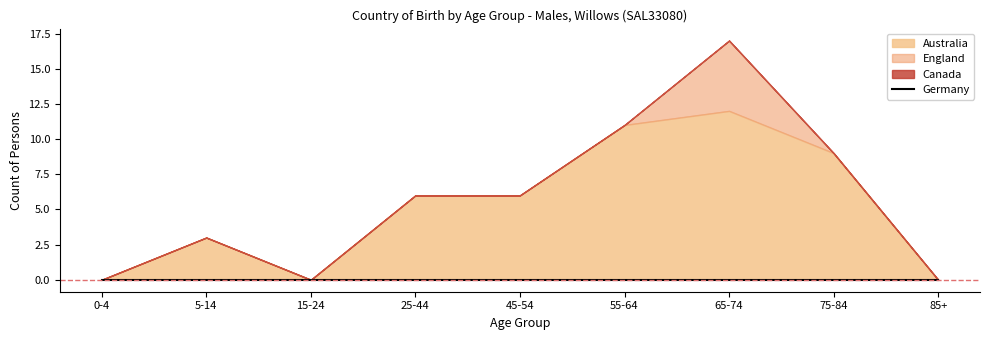

Rank the series at 75-84 from highest to lowest value.

Australia, England, Canada, Germany